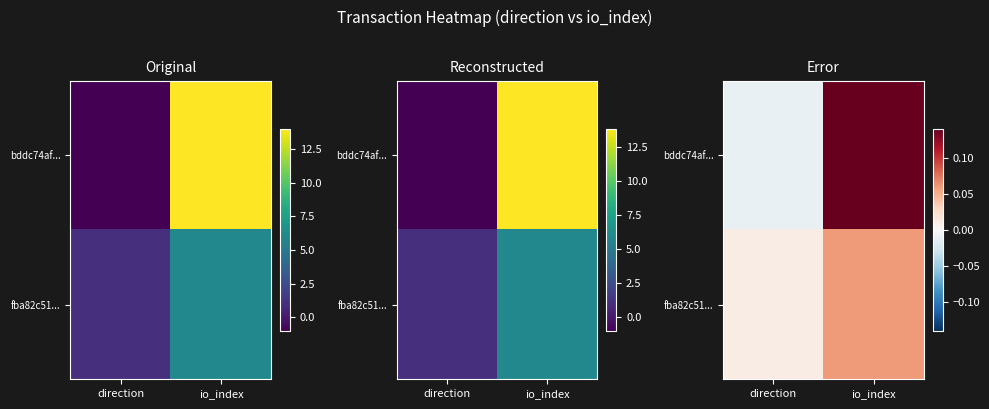

At which label is fba82c51... closest to 0?

direction